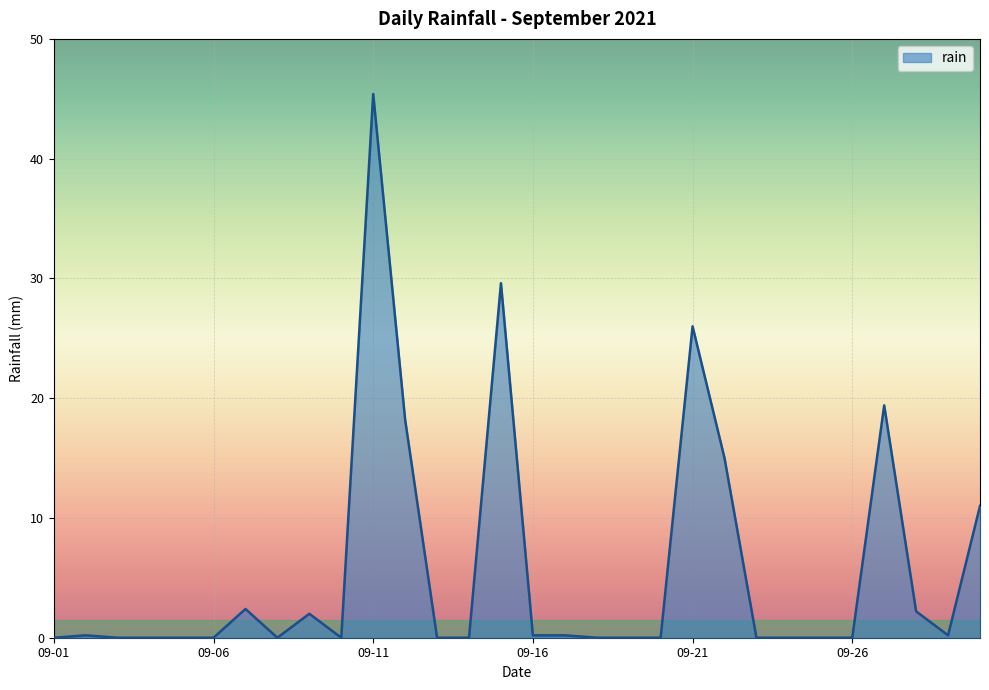

Does the chart have visible grid lines?

Yes